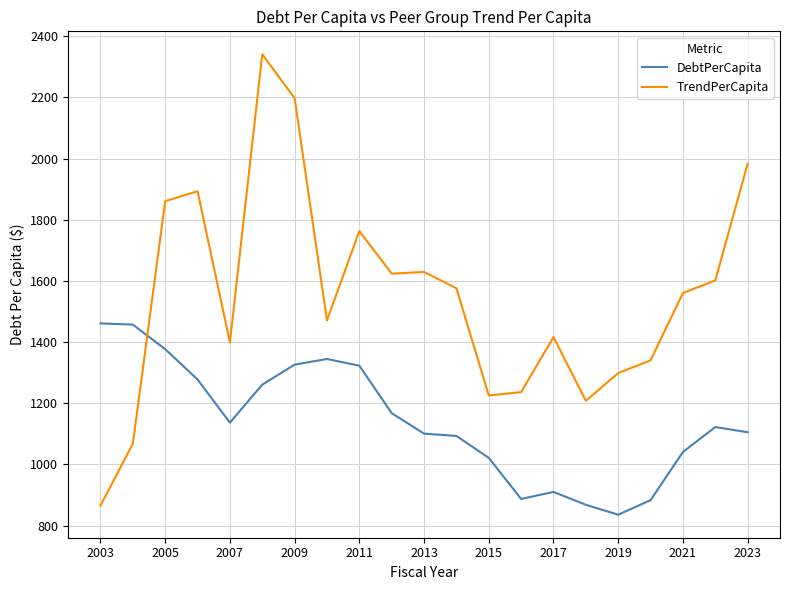

What is the difference between the maximum and minimum values in the TrendPerCapita series?

1474.8